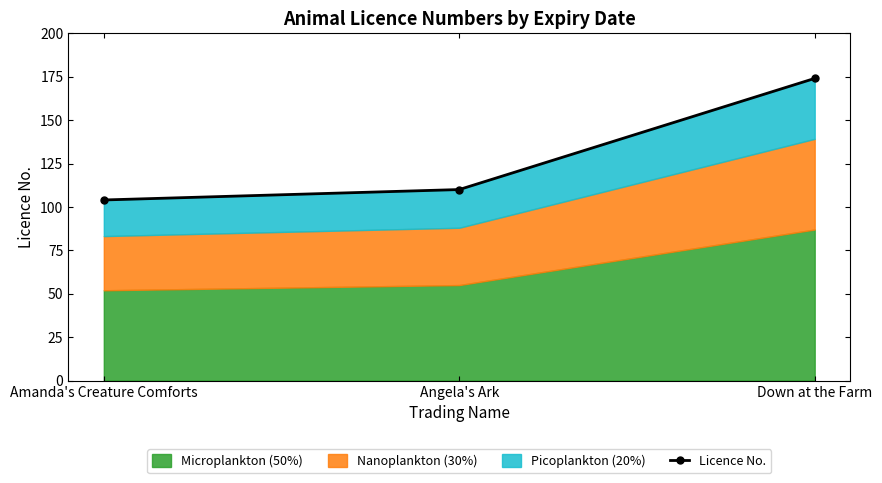

Where does the data first go above 110?

Down at the Farm